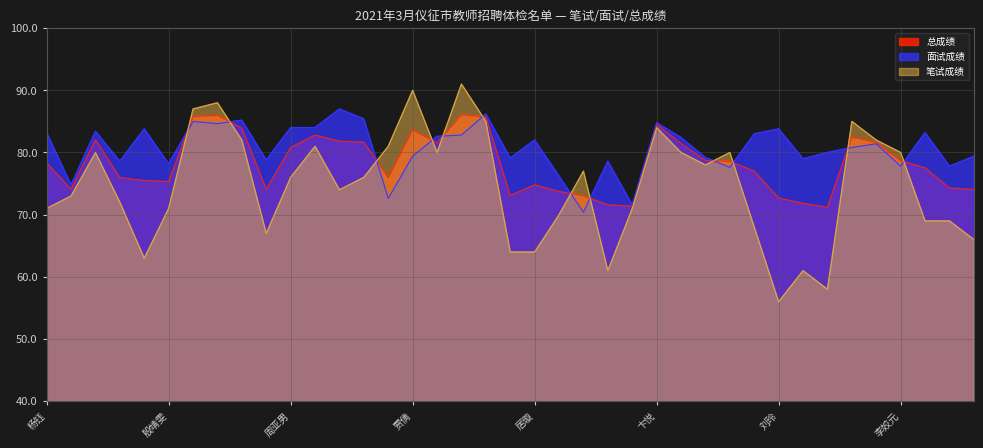

At how many categories does at least one series exceed 83?

17